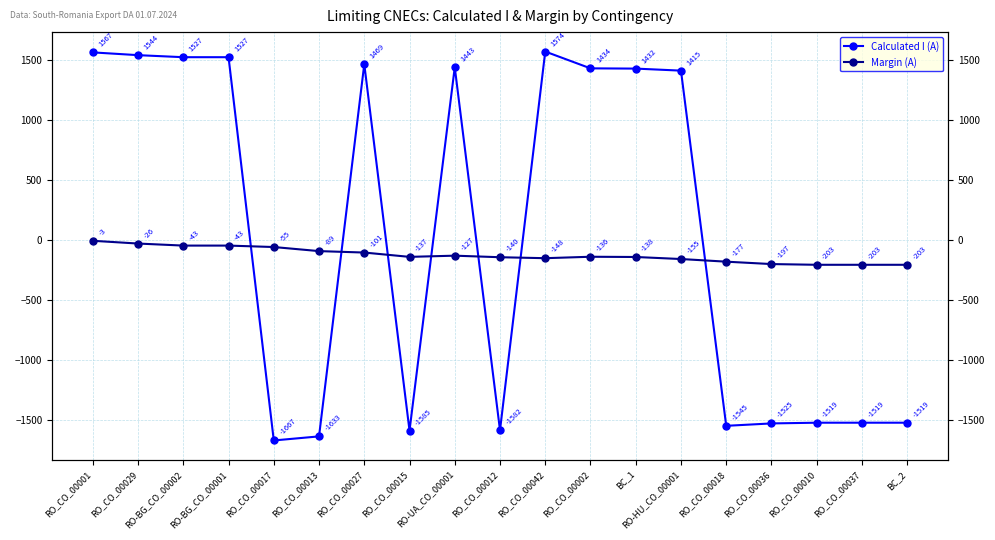

Which category has the highest value across all series?

RO_CO_00042